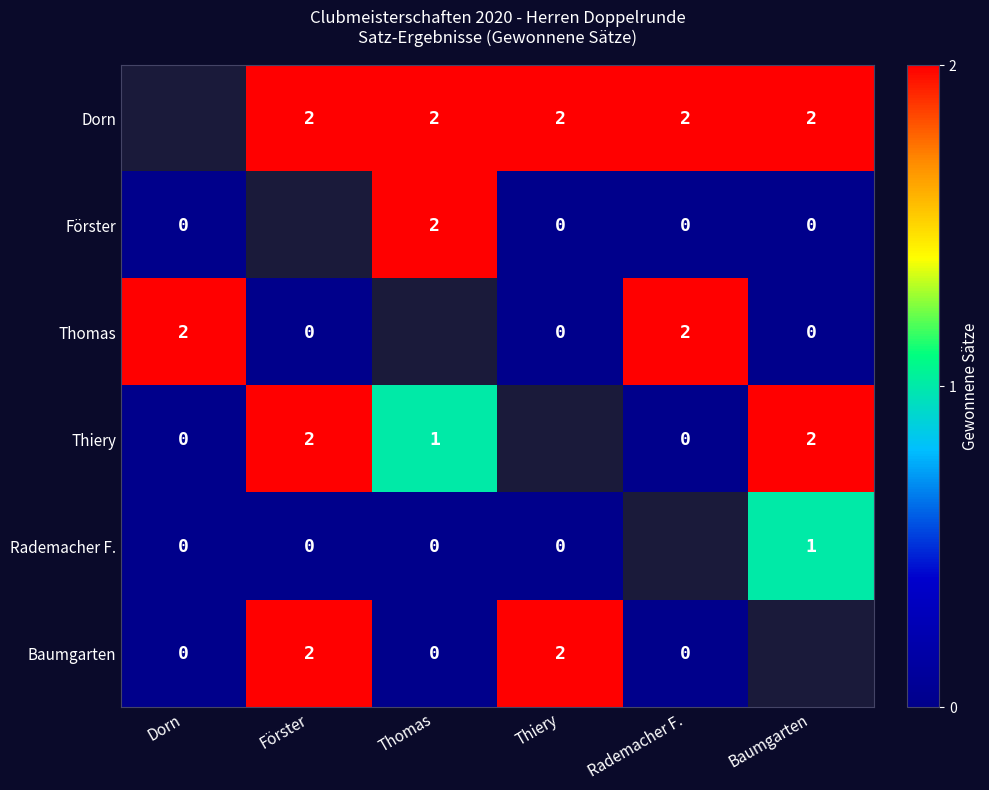

True or false: Thiery has a value of 0.3 at Thomas.

False